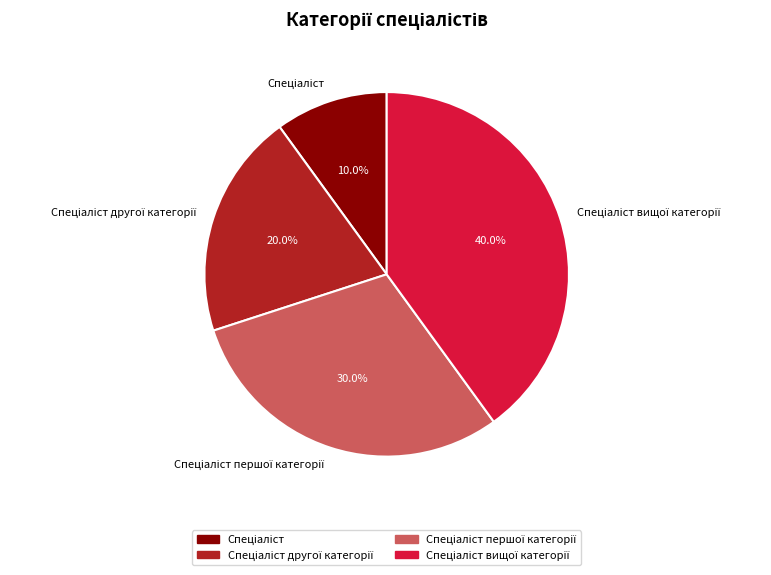

Is there a majority slice in this chart?

No